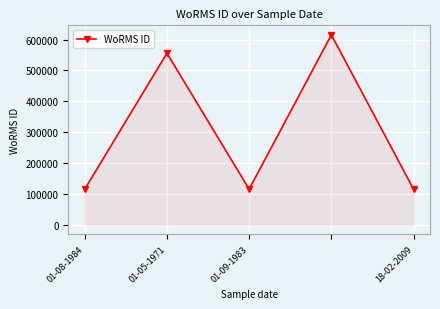

What is the greatest value displayed?

615418